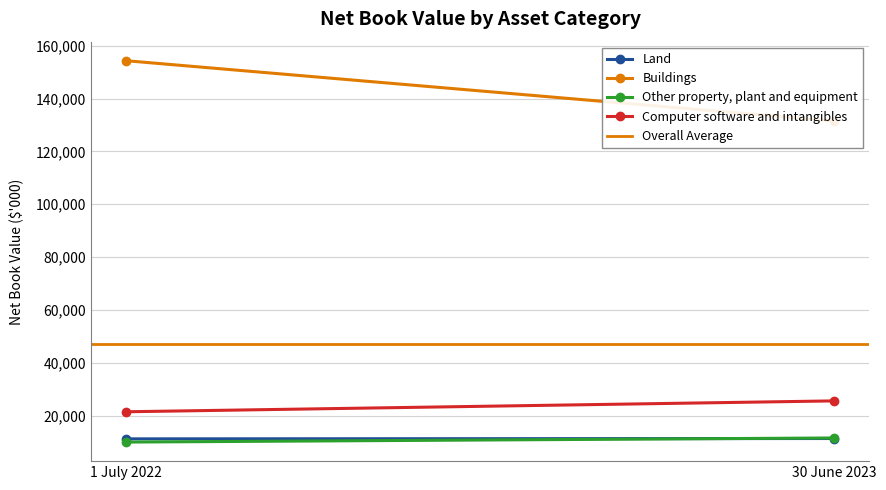

Which category has the lowest value in the Computer software and intangibles series?

1 July 2022